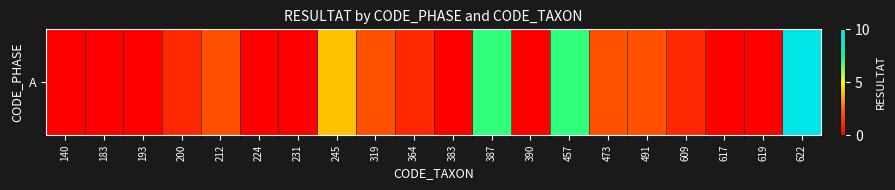

What is the maximum value shown in the chart?

10